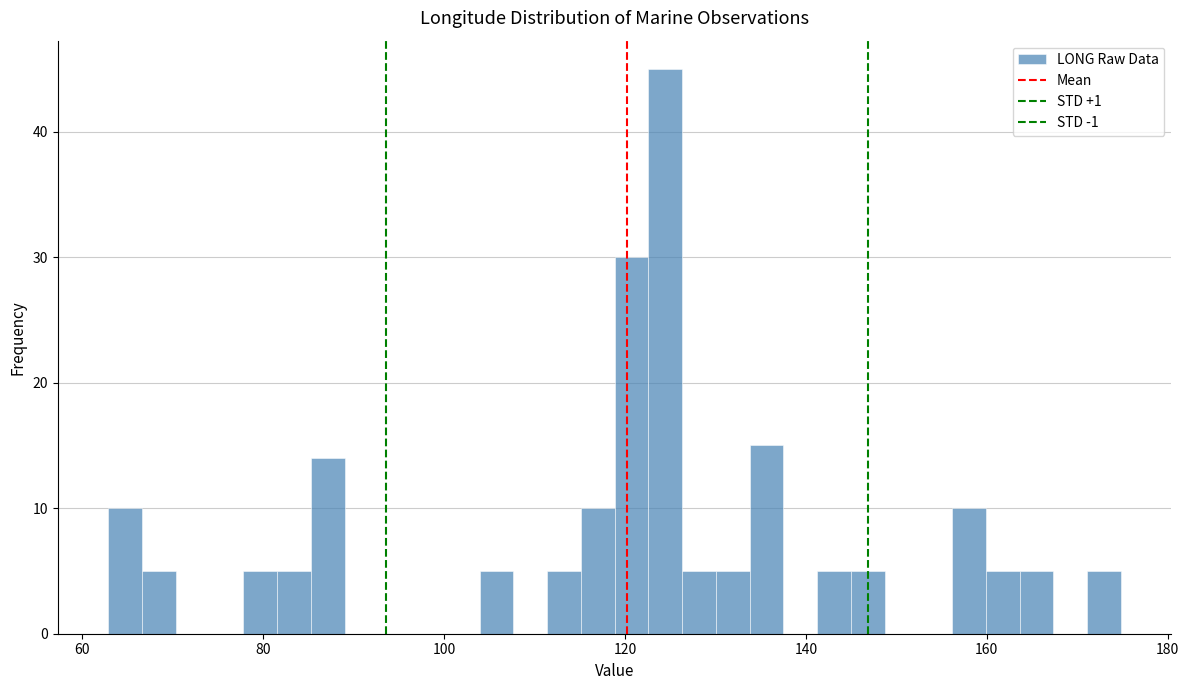

Around what value on the x-axis is the tallest bar? Give the approximate position of its centre, as read against the axis.

124